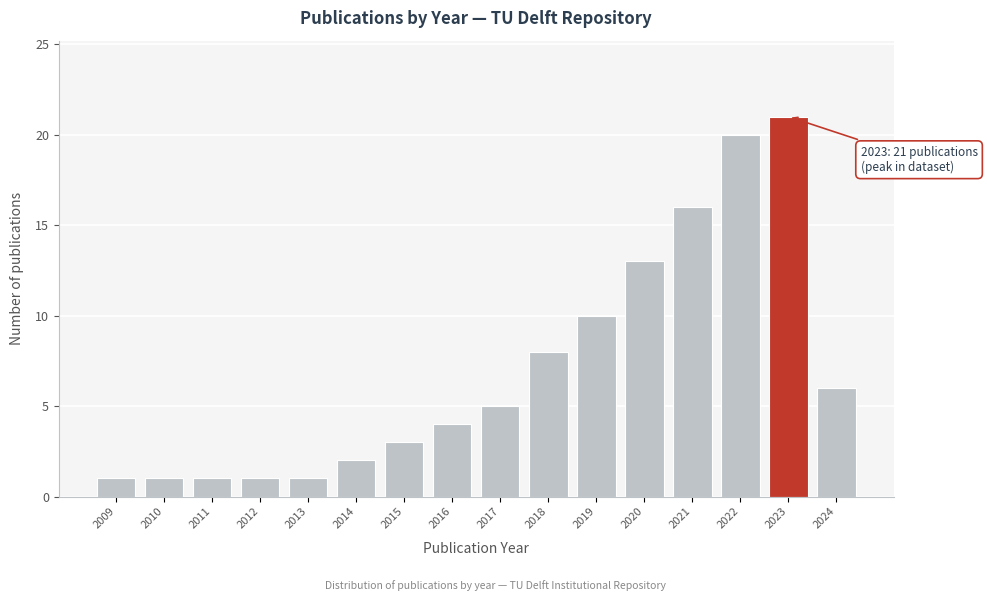

Reading left to right, what are all the values shown in this chart?

2009=1	2010=1	2011=1	2012=1	2013=1	2014=2	2015=3	2016=4	2017=5	2018=8	2019=10	2020=13	2021=16	2022=20	2023=21	2024=6